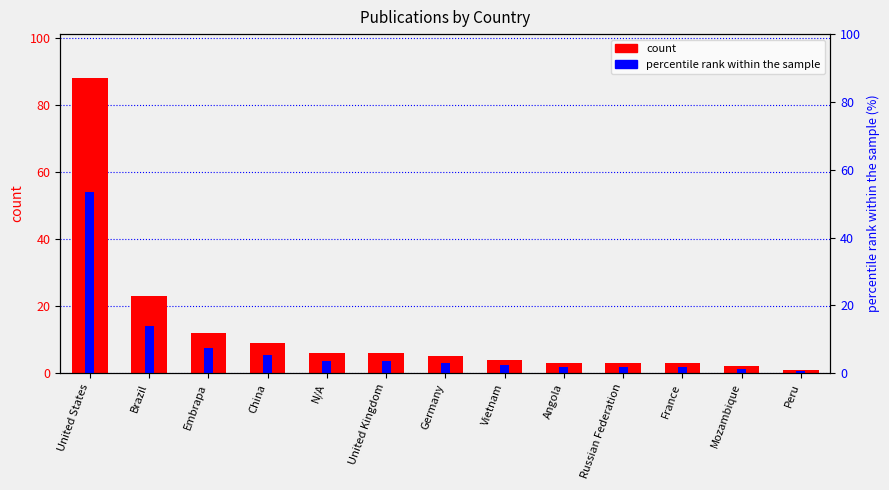

Reading left to right, extract all data points from this chart.

count: United States=88.0	Brazil=23.0	Embrapa=12.0	China=9.0	N/A=6.0	United Kingdom=6.0	Germany=5.0	Vietnam=4.0	Angola=3.0	Russian Federation=3.0	France=3.0	Mozambique=2.0	Peru=1.0
percentile rank within the sample: United States=53.3	Brazil=13.9	Embrapa=7.3	China=5.5	N/A=3.6	United Kingdom=3.6	Germany=3.0	Vietnam=2.4	Angola=1.8	Russian Federation=1.8	France=1.8	Mozambique=1.2	Peru=0.6